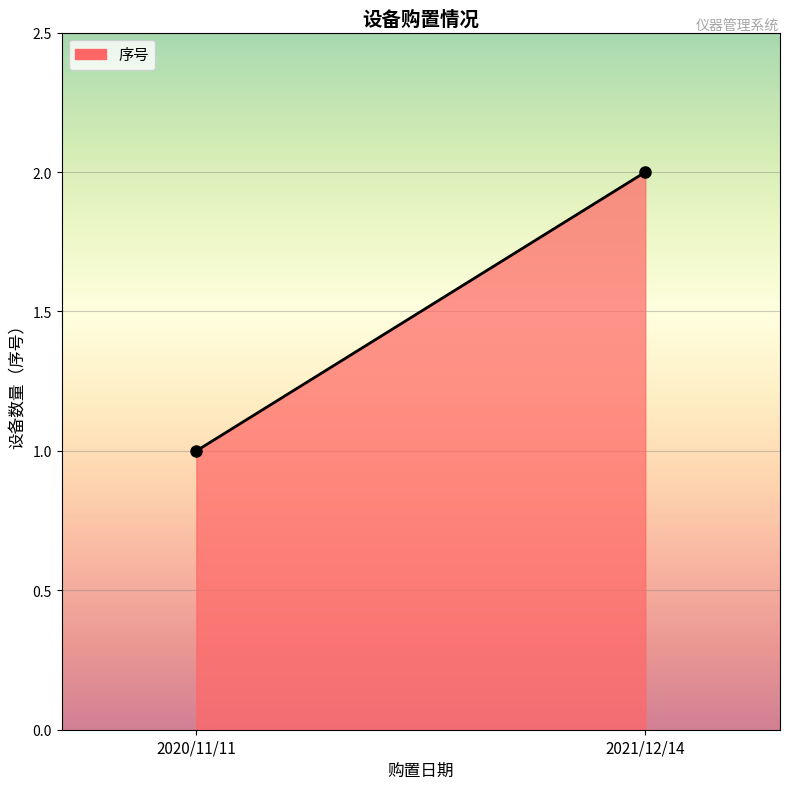

Where does the data first go above 2?

2021/12/14